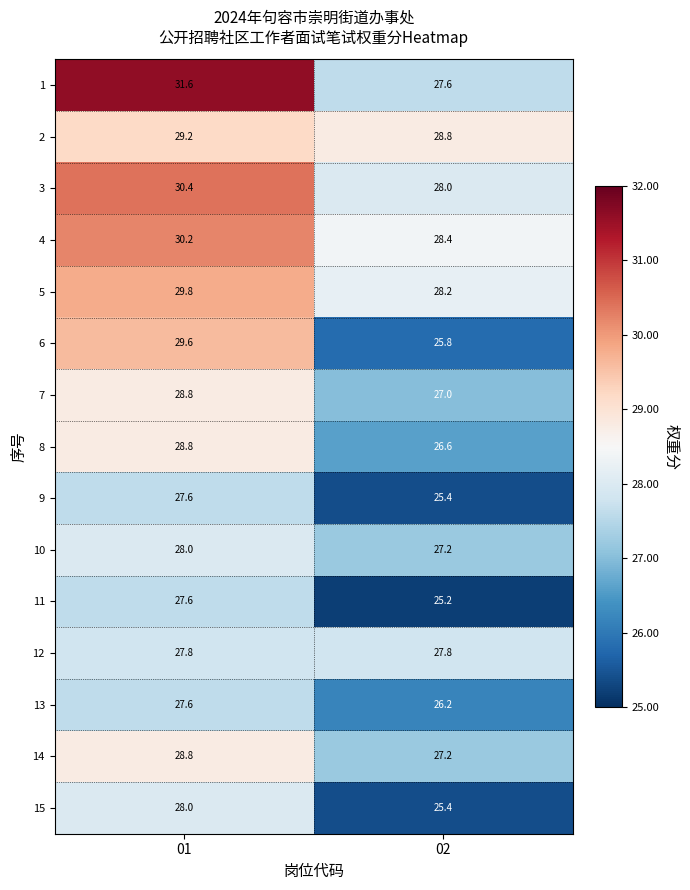

What is the greatest value displayed?

31.6